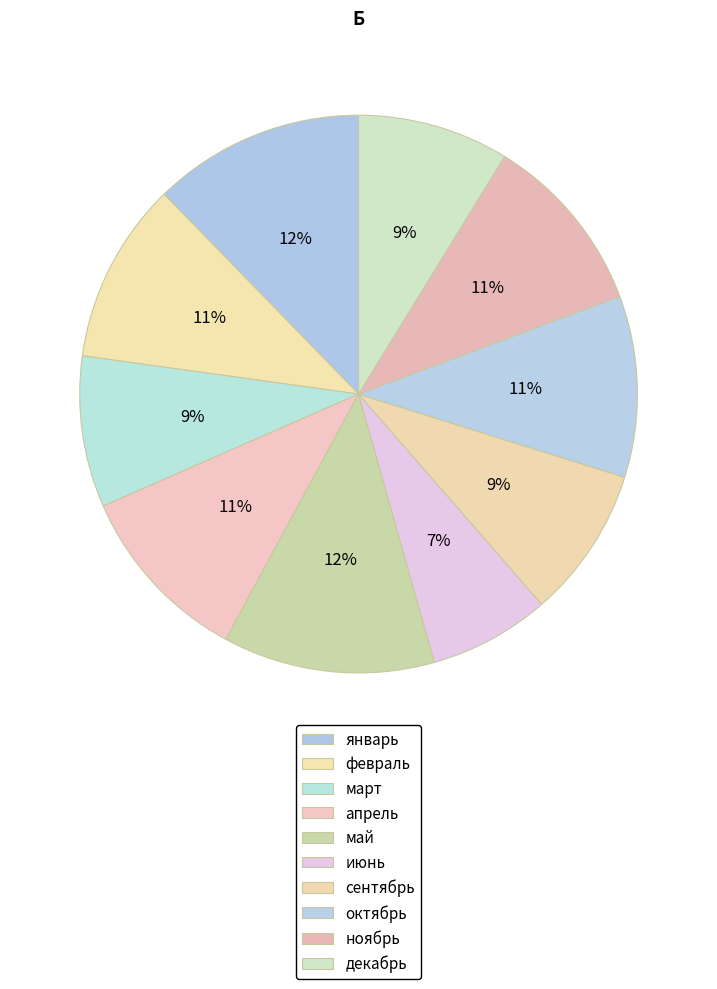

What is the ratio of the value at январь to the value at март?

1.4